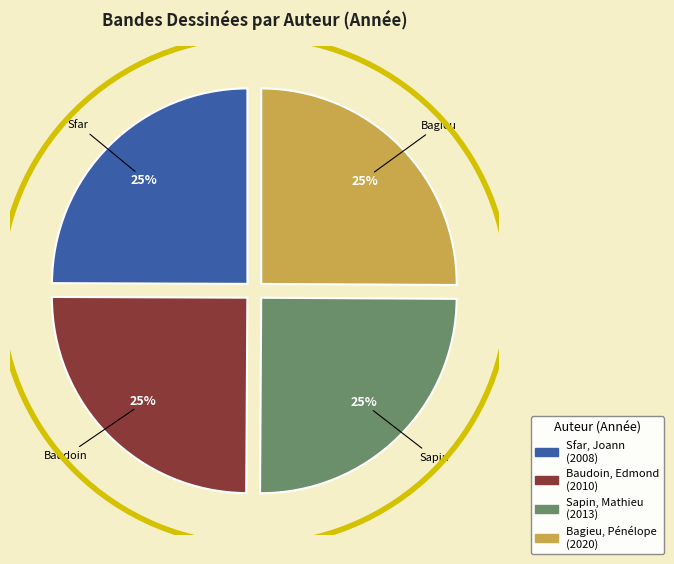

To the nearest percent, what percentage of the pie is Sapin, Mathieu?

25%